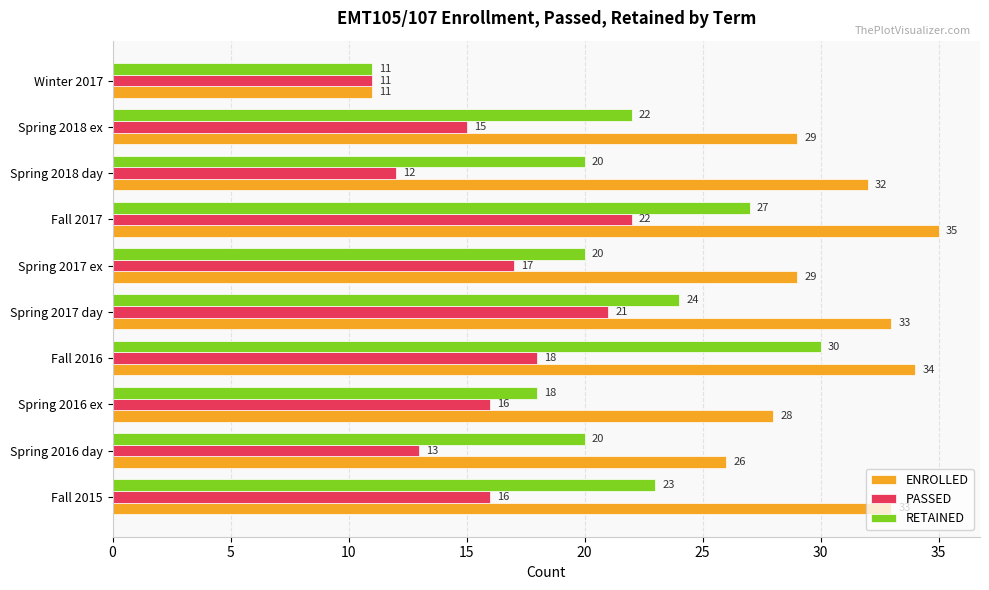

Where is ENROLLED nearest to the value 23?

Spring 2016 day